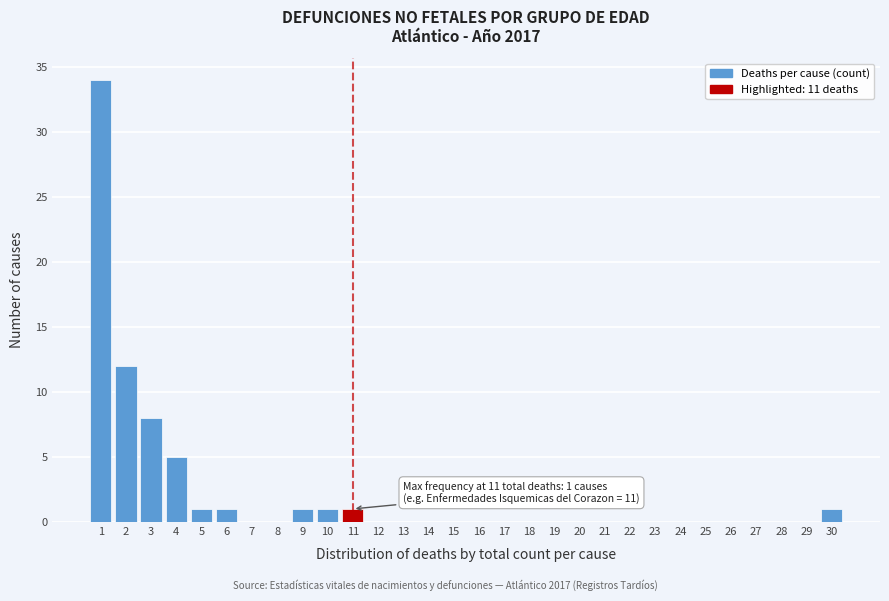

Reading right to left, what are all the values shown in this chart?

30=1	29=0	28=0	27=0	26=0	25=0	24=0	23=0	22=0	21=0	20=0	19=0	18=0	17=0	16=0	15=0	14=0	13=0	12=0	11=1	10=1	9=1	8=0	7=0	6=1	5=1	4=5	3=8	2=12	1=34